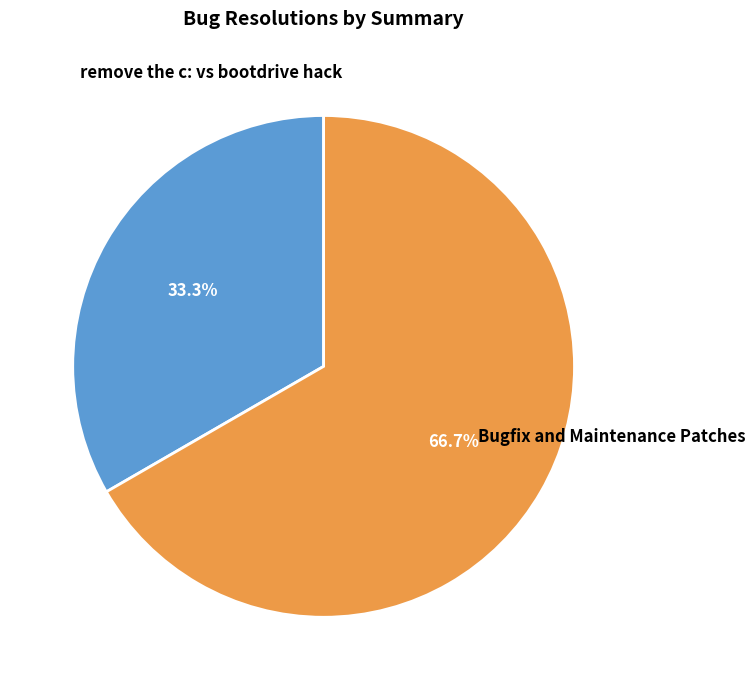

Is there any slice that represents more than half of the pie?

Yes